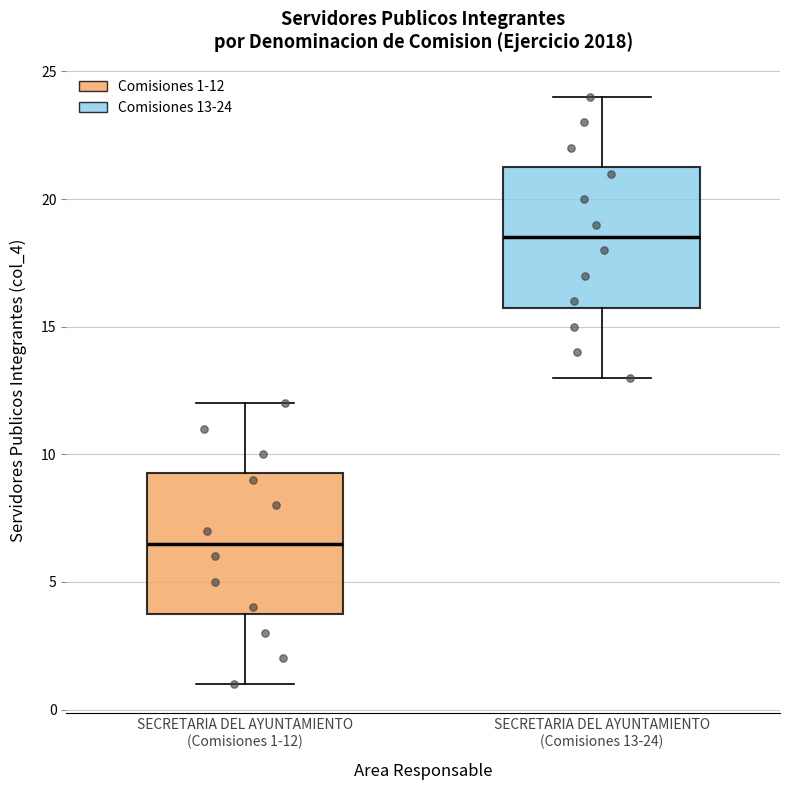

Which box's median line is the highest?

SECRETARIA DEL AYUNTAMIENTO (Comisiones 13-24)